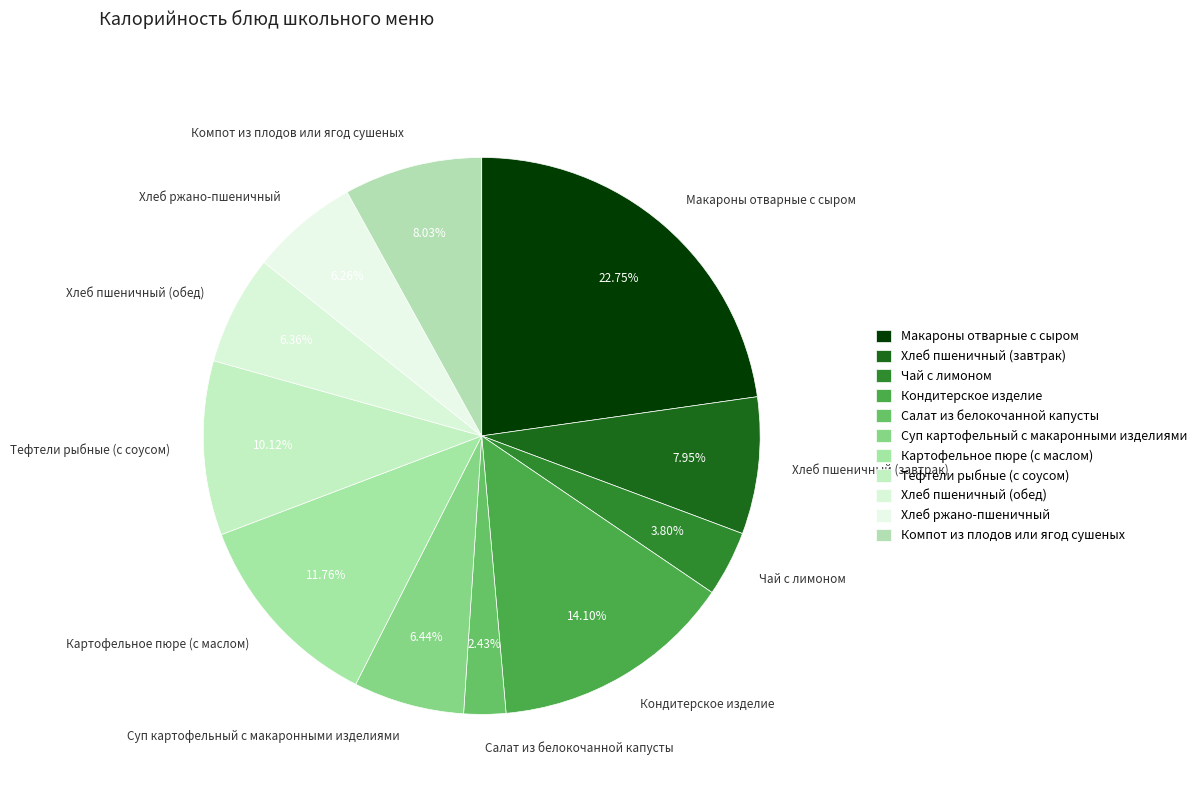

Which slice is the smallest?

Салат из белокочанной капусты